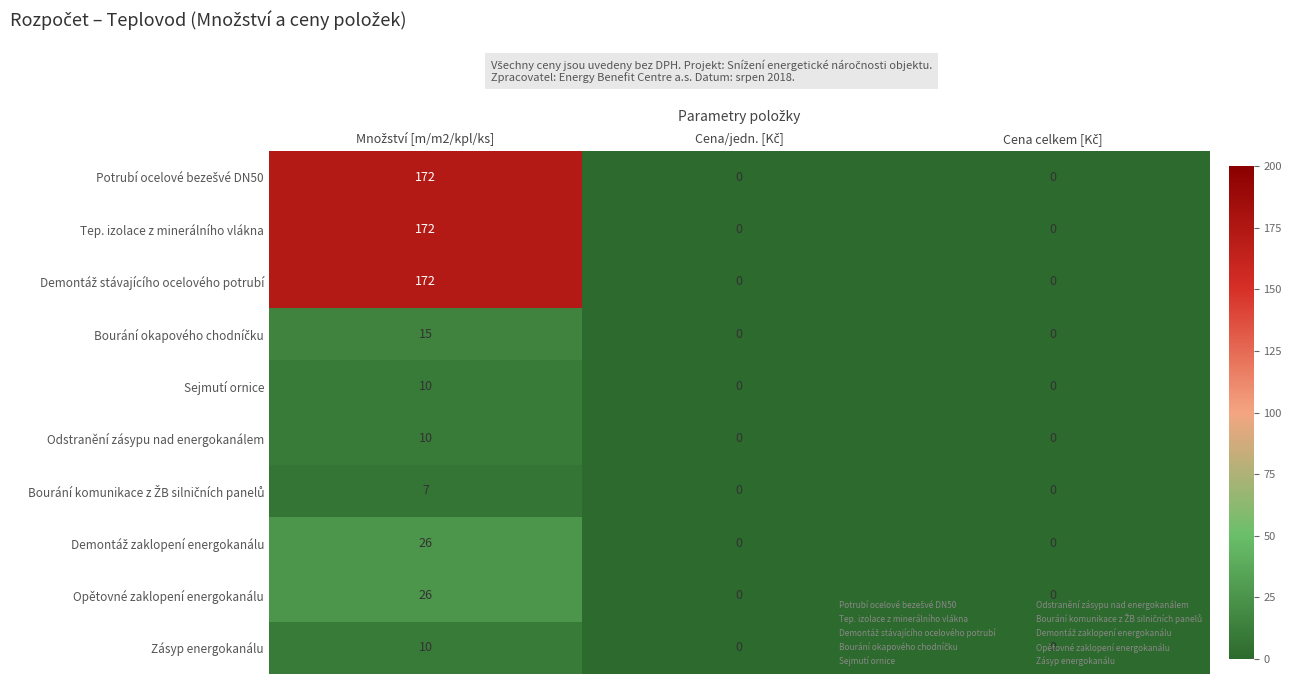

At how many categories does at least one series exceed 55?

1